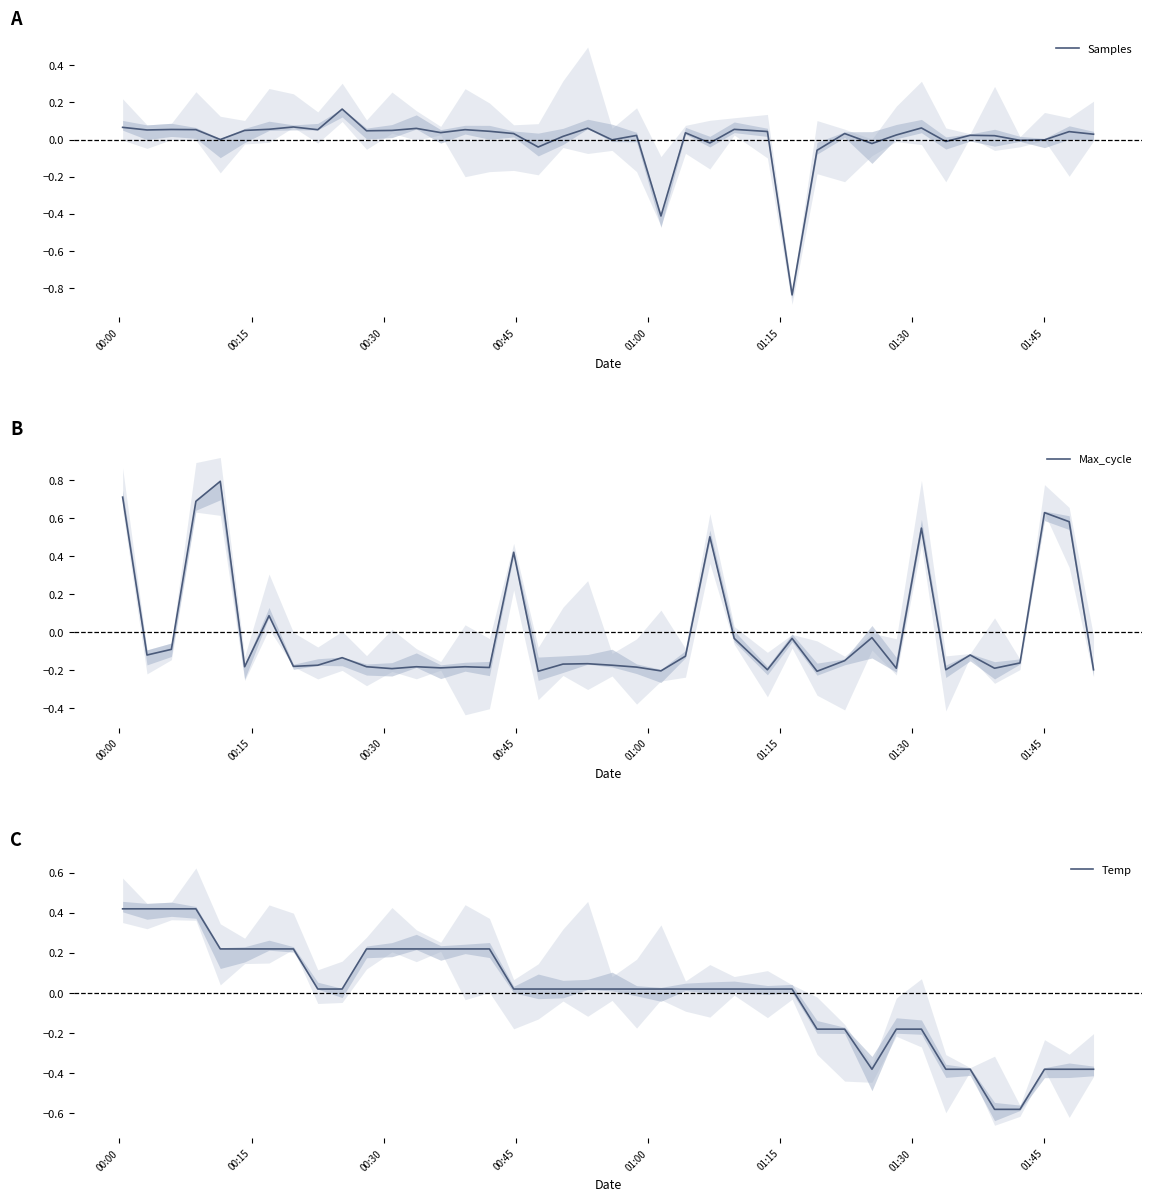

How many lines are shown in the chart?

3